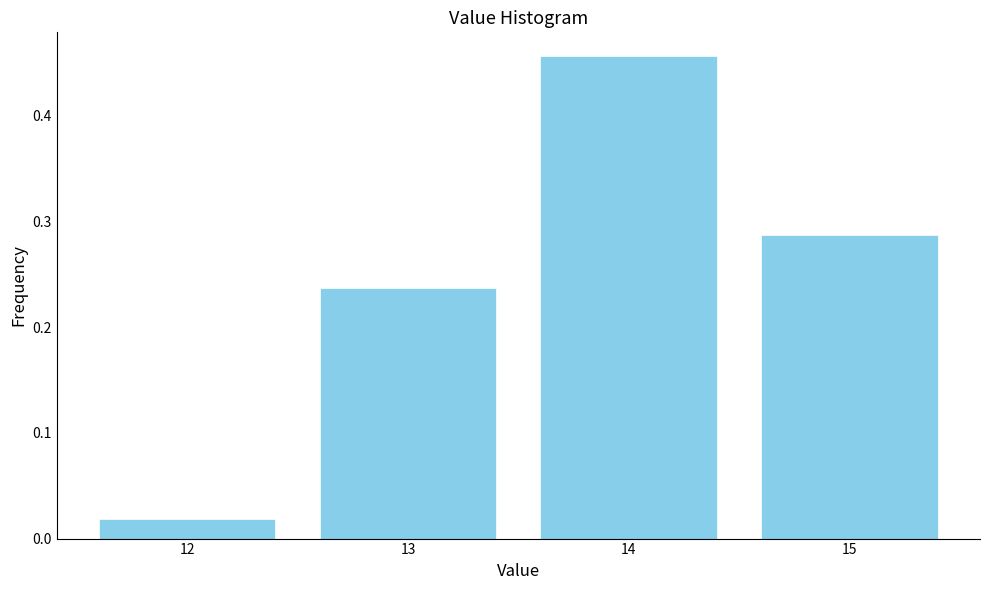

Reading left to right, list every bar in this chart as the range it spans on the x-axis followed by its height. The values are not printed on the chart, so give them approximately, as read against the axis.

11.5 to 12.5: 0.02
12.5 to 13.5: 0.24
13.5 to 14.5: 0.46
14.5 to 15.5: 0.29